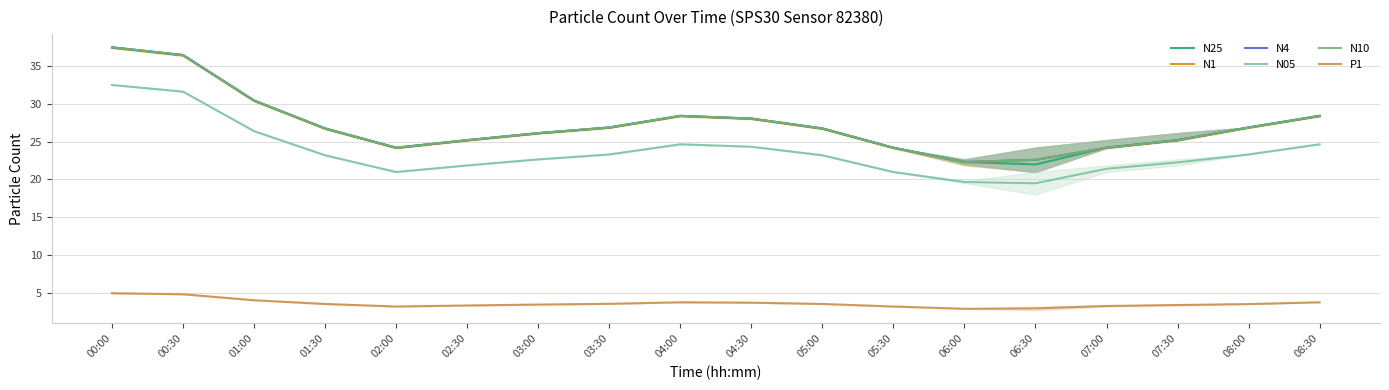

Which series has the widest spread of values?

N25